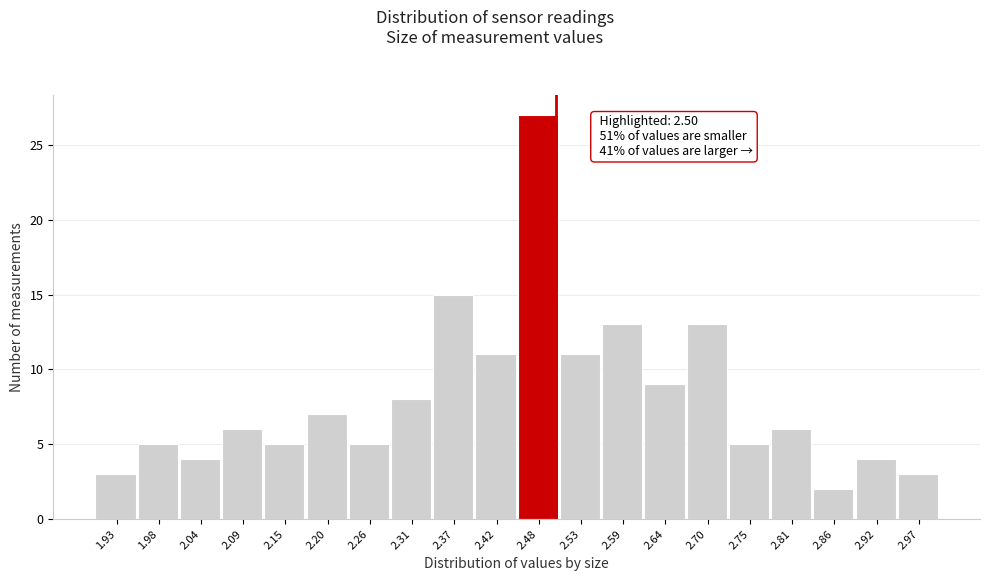

Which range on the x-axis has the tallest bar?

2.450 to 2.505